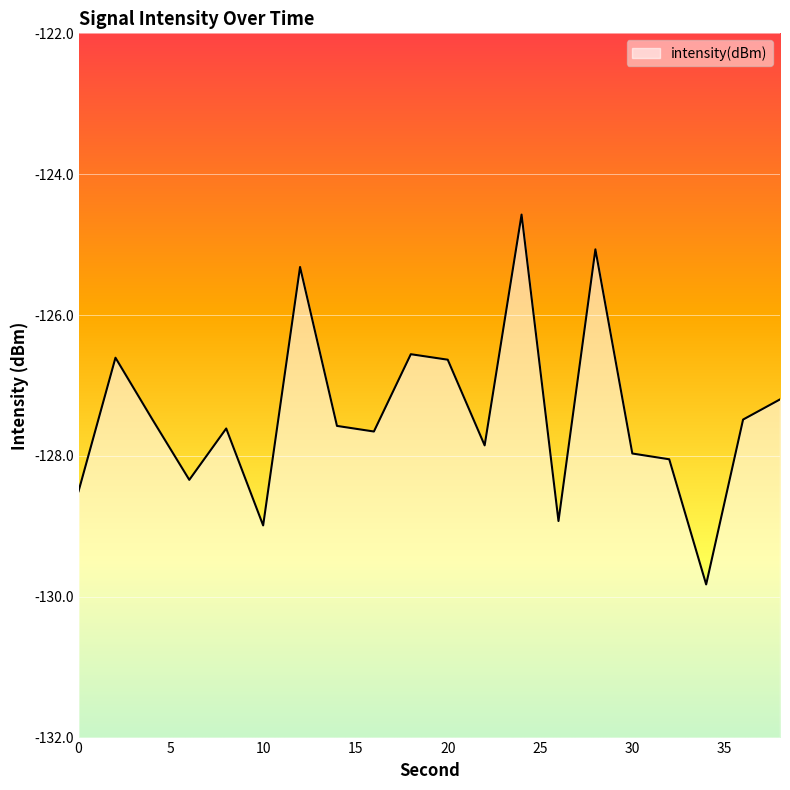

What is the change in value from 16 to 22?

-0.2